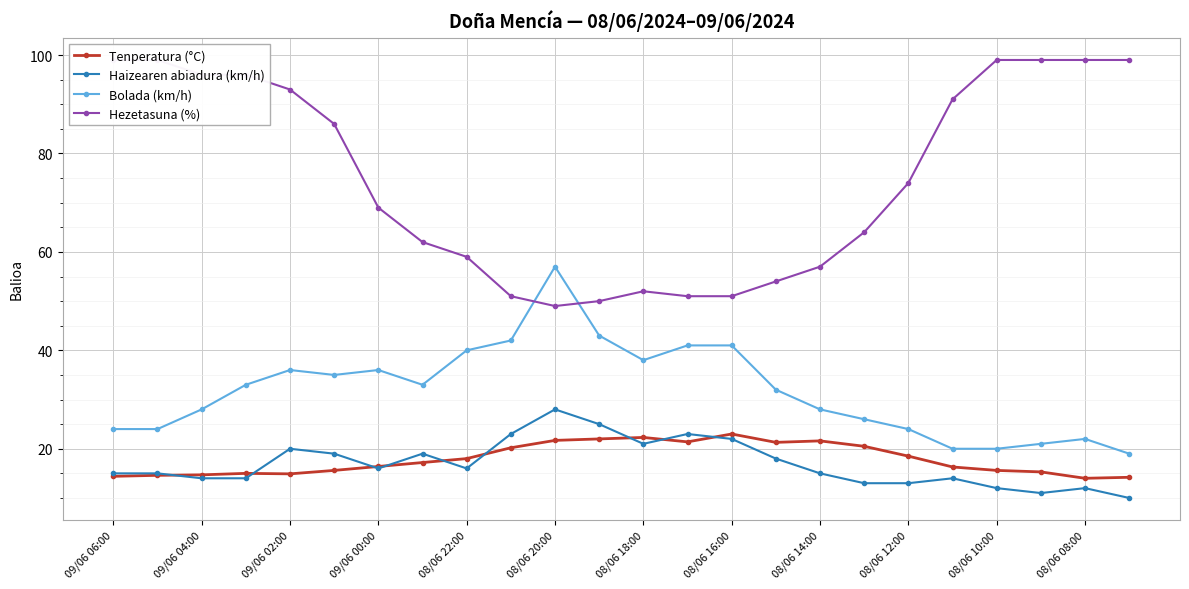

What is the difference between the second highest and second lowest values in the Bolada (km/h) series?

23.0